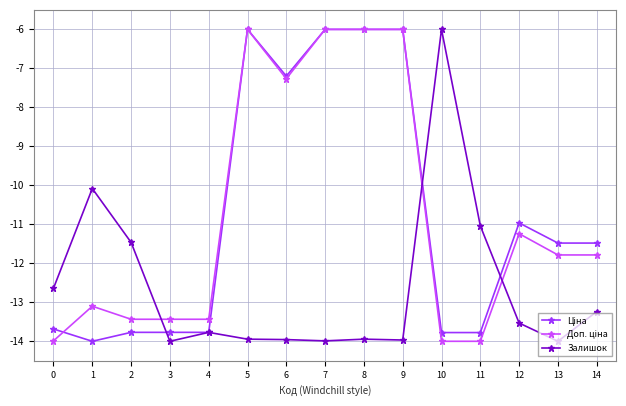

What is the maximum value for Залишок?

-6.0